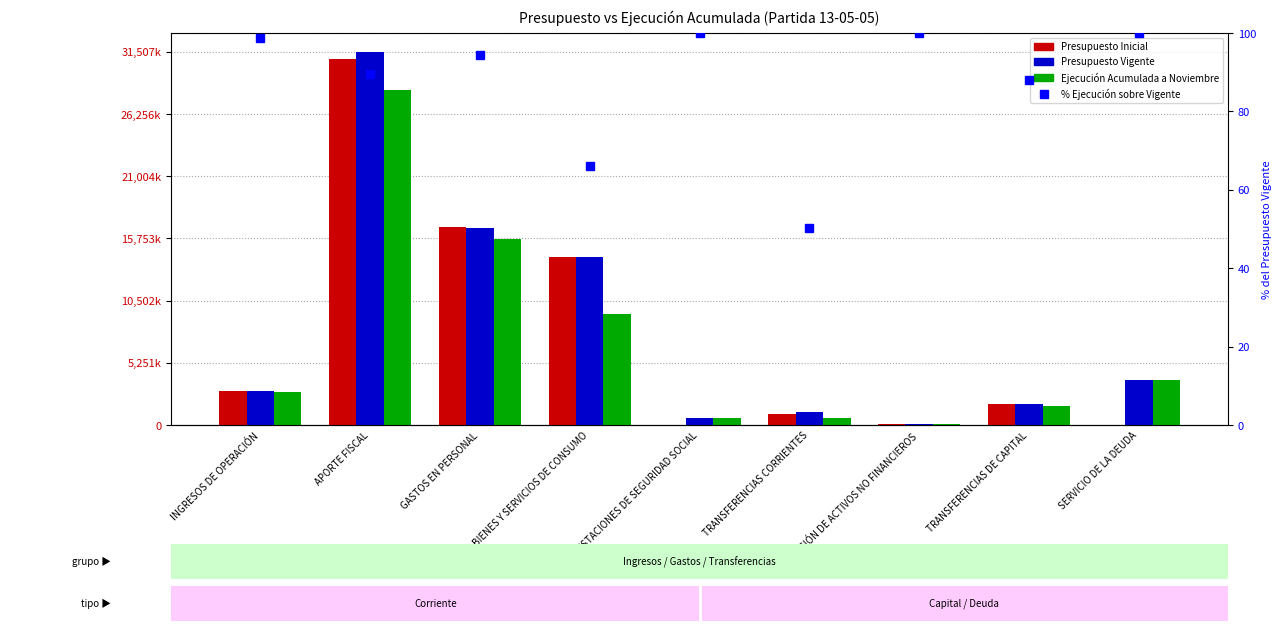

Where does the Presupuesto Vigente series first go above 2854757?

APORTE FISCAL